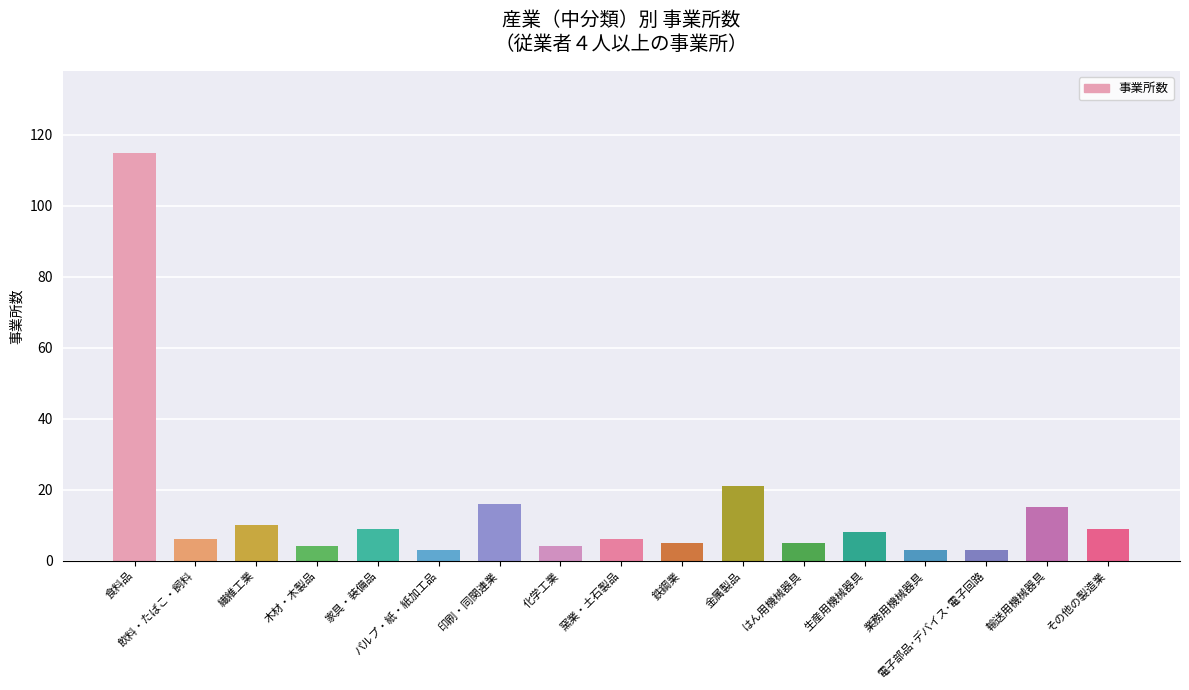

What is the label of the 6th bar from the left?

パルプ・紙・紙加工品